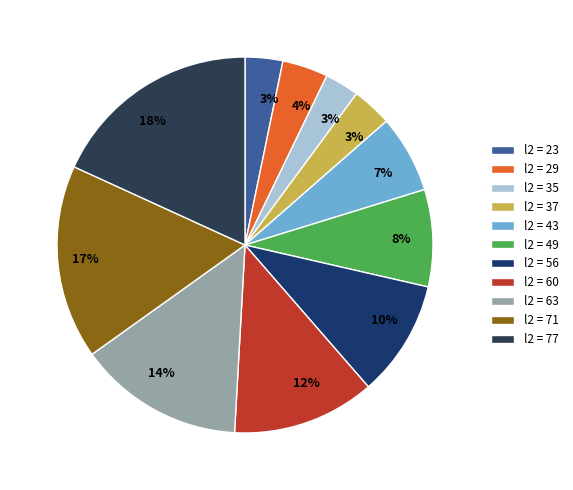

To the nearest percent, what is the average slice percentage?

9%